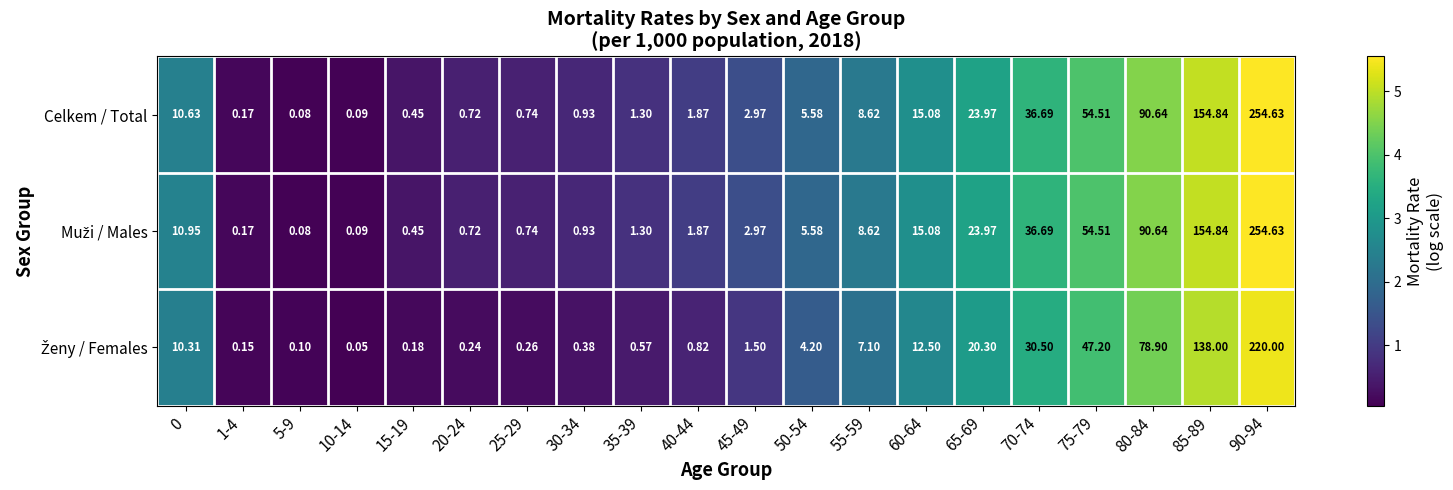

Count the number of data series in this chart.

3